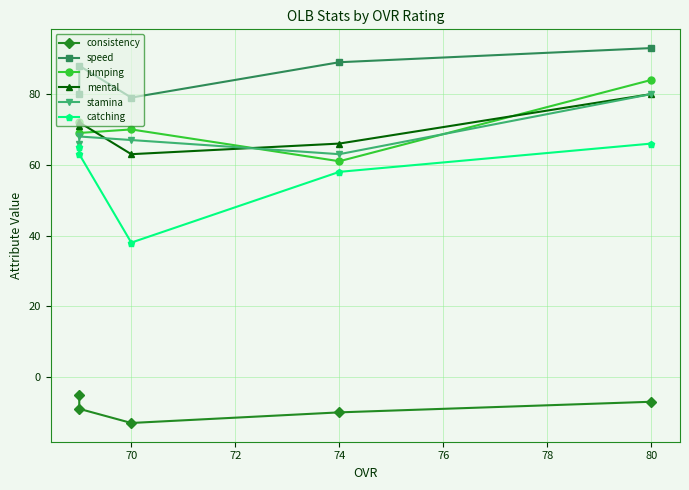

What is the maximum value for stamina?

80